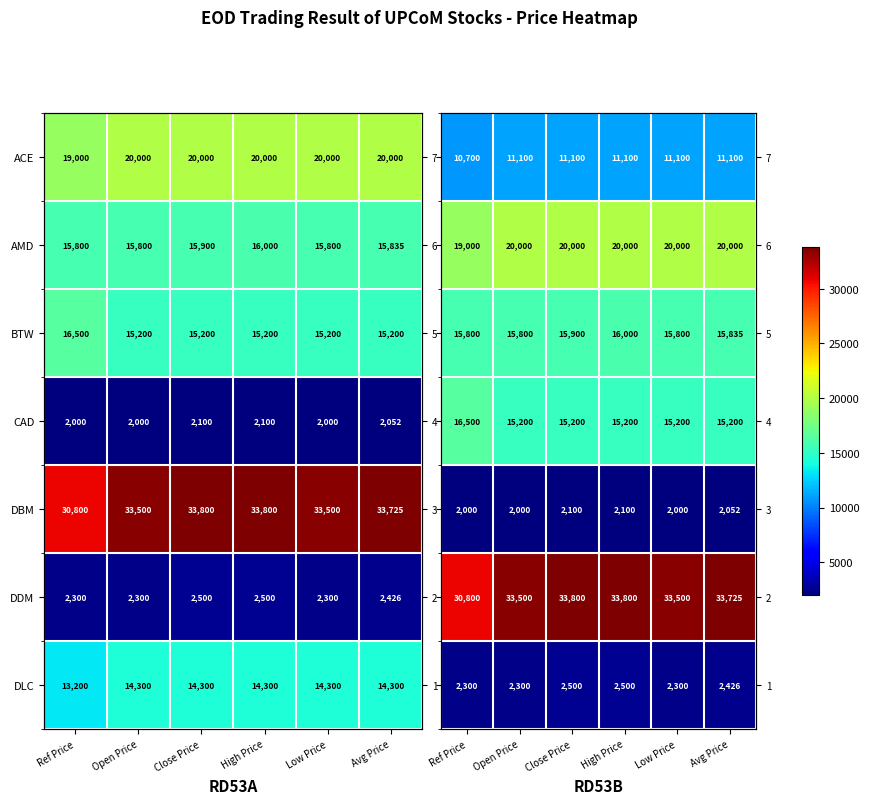

What is the difference between the maximum and second lowest values in the CAD series?

1300